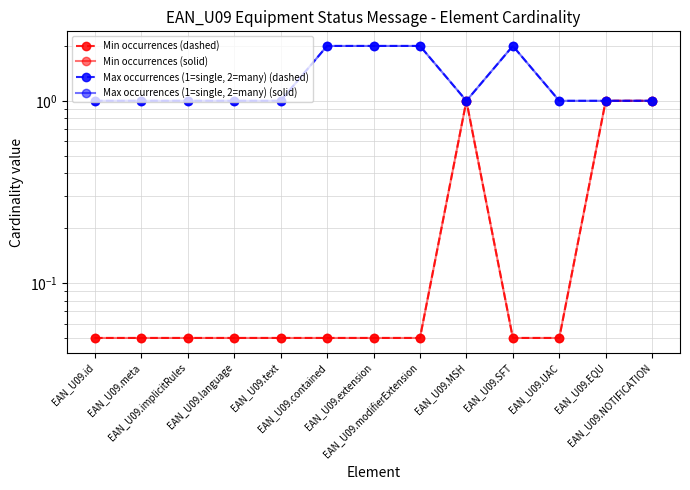

What is the spread (max minus min) of values at EAN_U09.text?

0.9